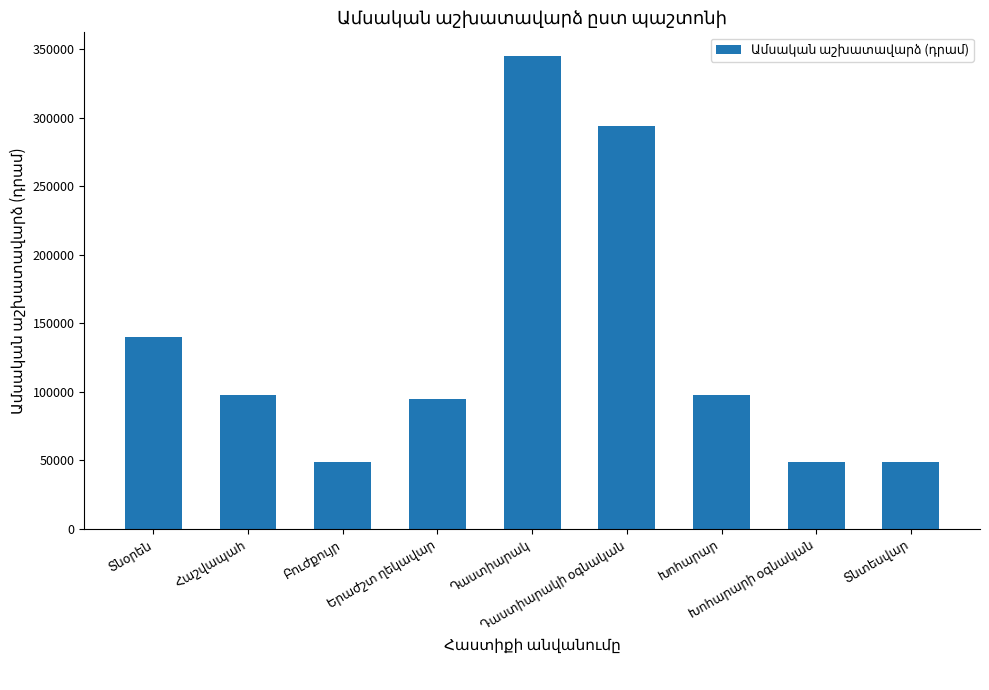

What is the value of the 7th bar from the left?

98000